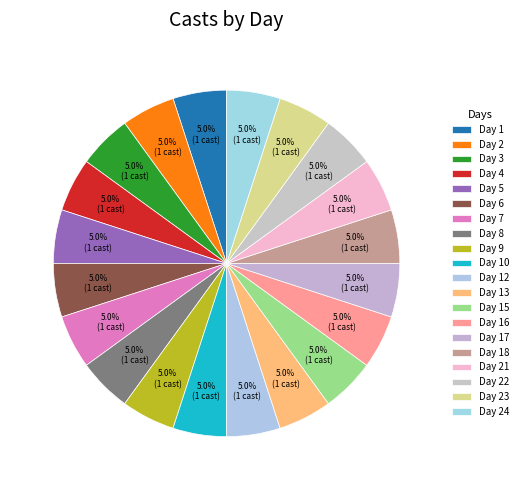

Which category has the biggest portion of the pie?

Day 24